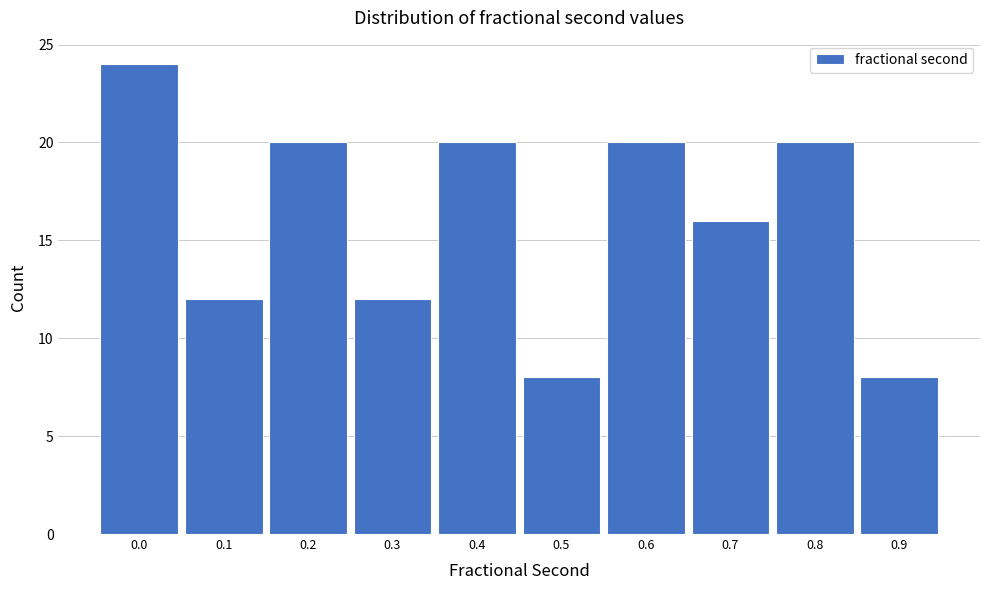

Reading right to left, extract all data points from this chart.

0.9=8	0.8=20	0.7=16	0.6=20	0.5=8	0.4=20	0.3=12	0.2=20	0.1=12	0.0=24